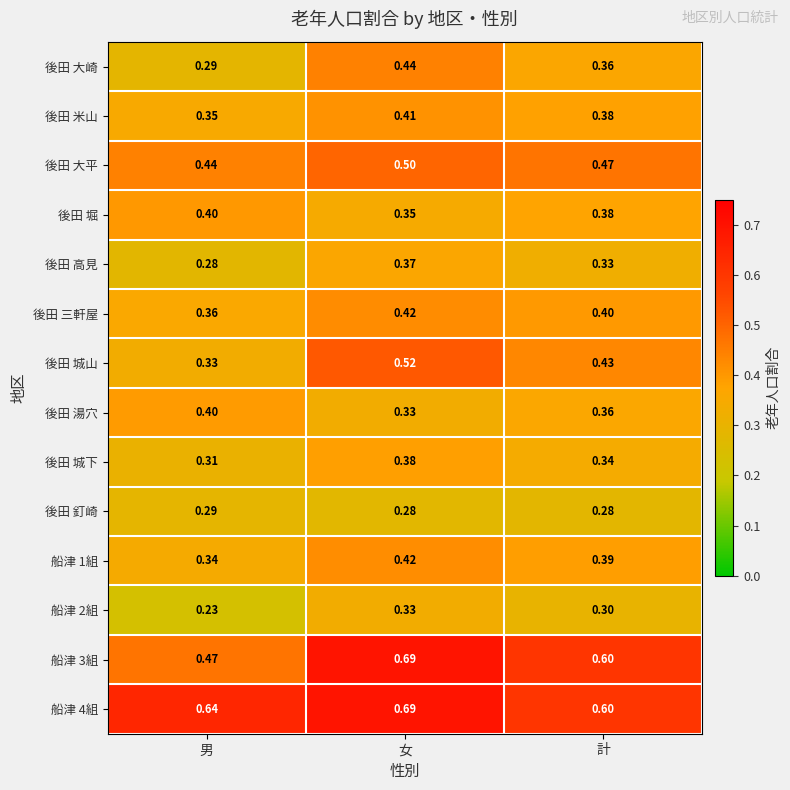

Is the value of 後田 米山 at 女 greater than the value of 後田 高見 at 計?

Yes